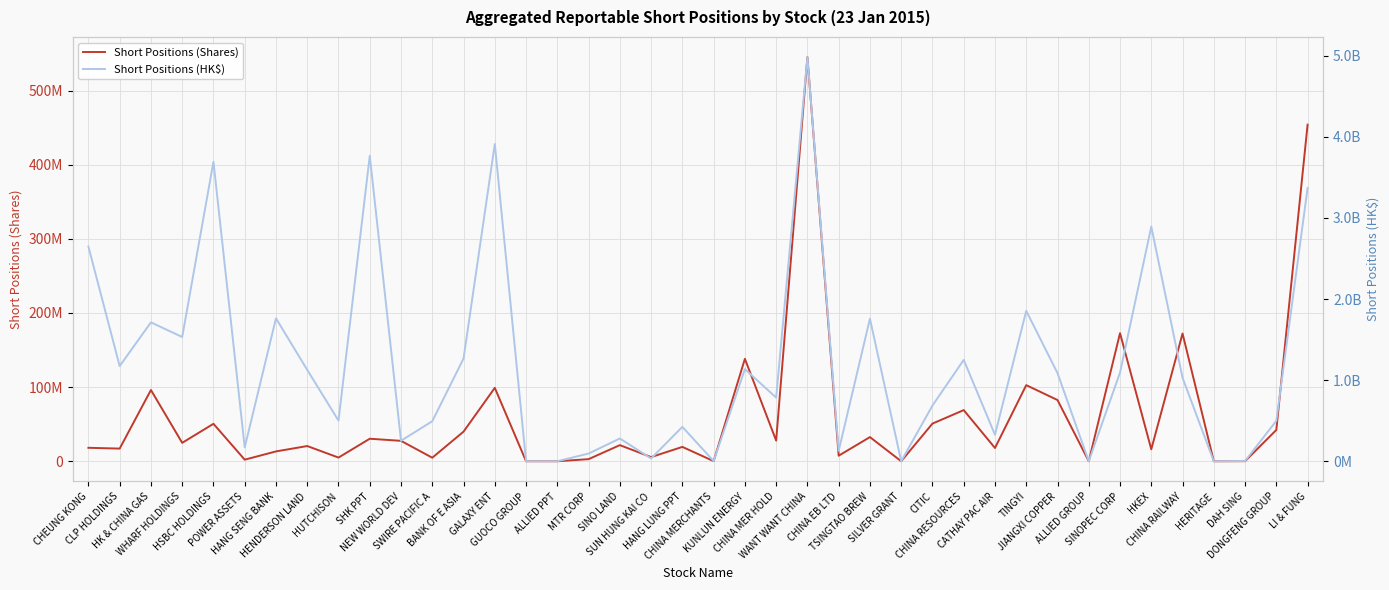

Count the number of categories in the chart.

40